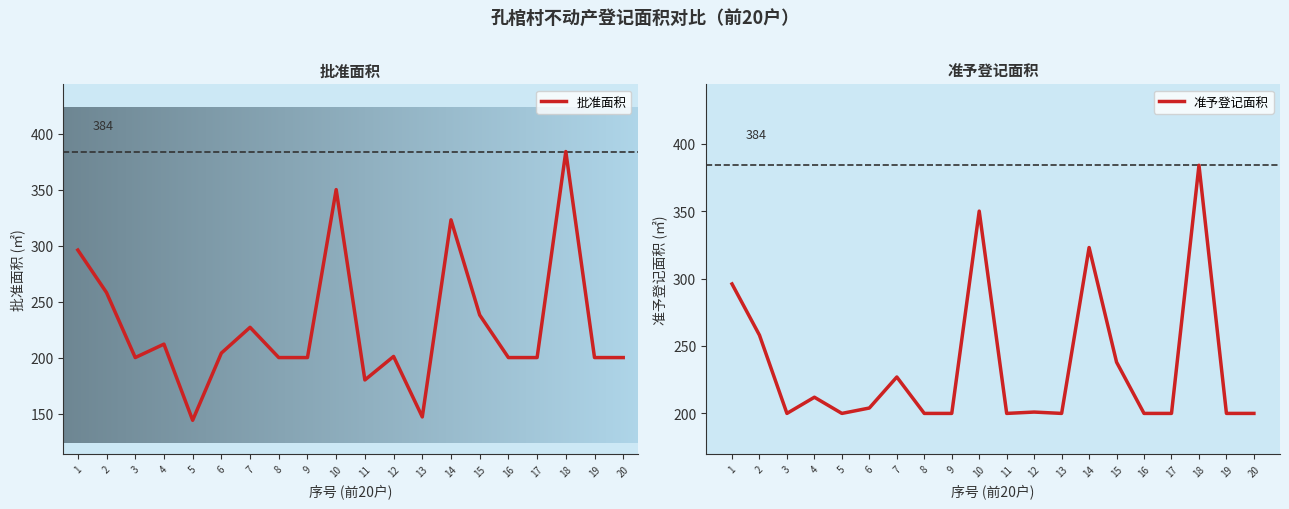

Is it true that 准予登记面积 equals 310 at 13?

False